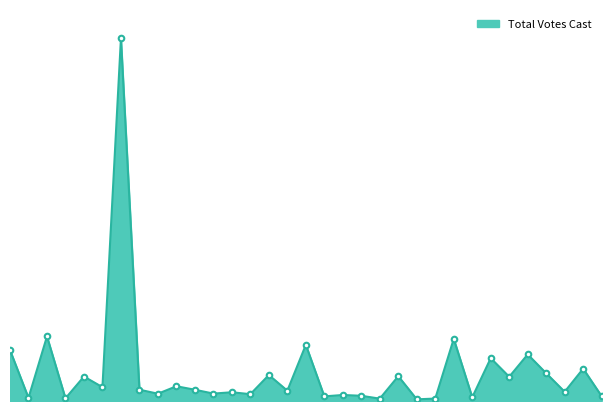

How many interior local valleys (lower than both neighbors) does the data have?

13